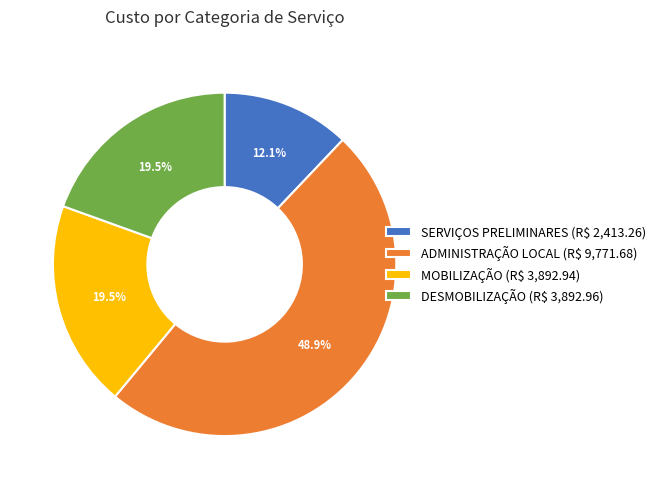

Which slice is the smallest?

SERVIÇOS PRELIMINARES